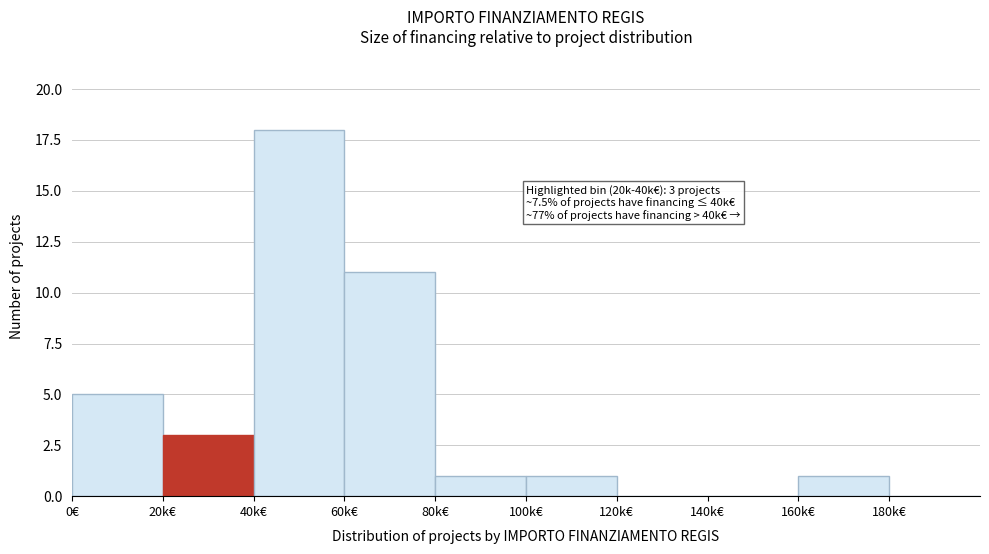

Reading left to right, list all the values displayed in this chart.

0€=5	20k€=3	40k€=18	60k€=11	80k€=1	100k€=1	120k€=0	140k€=0	160k€=1	180k€=0